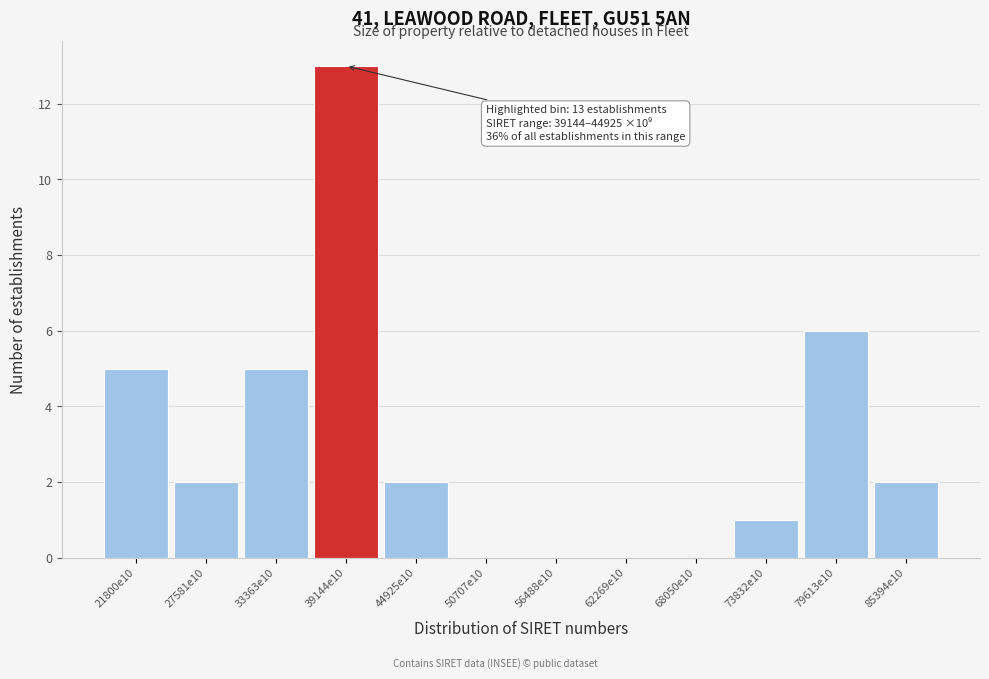

Reading left to right, extract all data points from this chart.

21800e10=5	27581e10=2	33363e10=5	39144e10=13	44925e10=2	50707e10=0	56488e10=0	62269e10=0	68050e10=0	73832e10=1	79613e10=6	85394e10=2